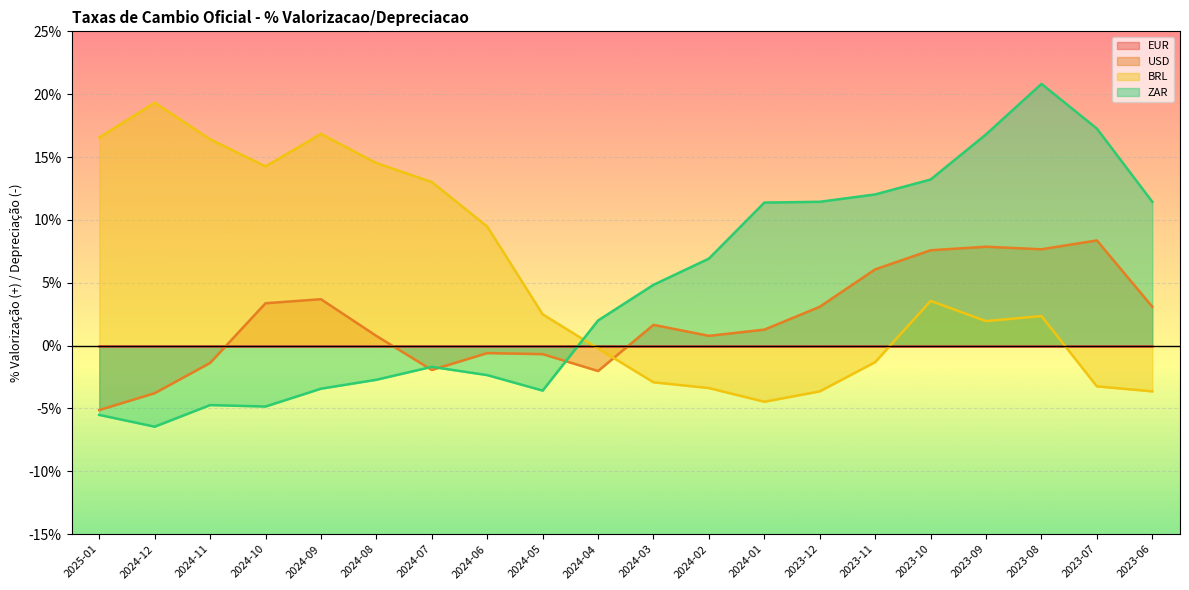

Reading right to left, what are all the values shown in this chart?

USD: 0.0	0.1	0.1	0.1	0.1	0.1	0.0	0.0	0.0	0.0	-0.0	-0.0	-0.0	-0.0	0.0	0.0	0.0	-0.0	-0.0	-0.1
BRL: -0.0	-0.0	0.0	0.0	0.0	-0.0	-0.0	-0.0	-0.0	-0.0	-0.0	0.0	0.1	0.1	0.1	0.2	0.1	0.2	0.2	0.2
ZAR: 0.1	0.2	0.2	0.2	0.1	0.1	0.1	0.1	0.1	0.0	0.0	-0.0	-0.0	-0.0	-0.0	-0.0	-0.0	-0.0	-0.1	-0.1